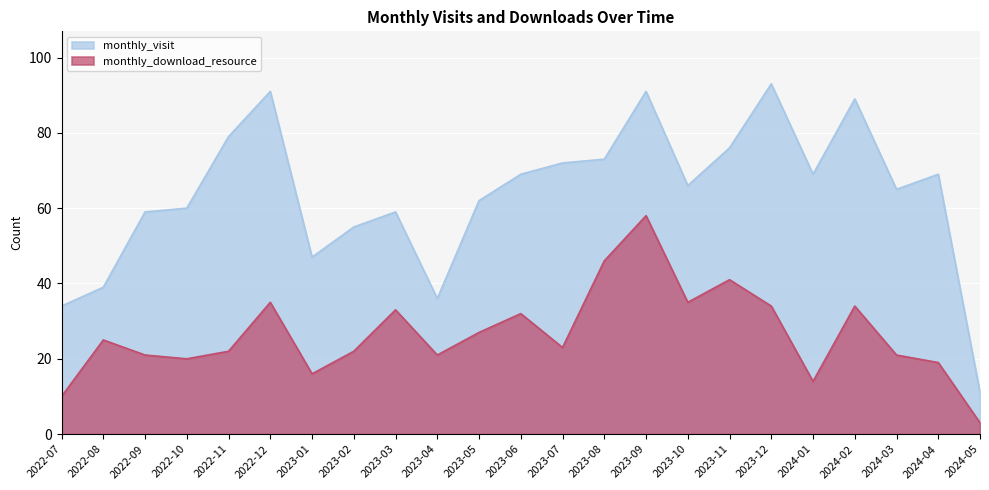

What is the total value across all series at 2023-01?

63